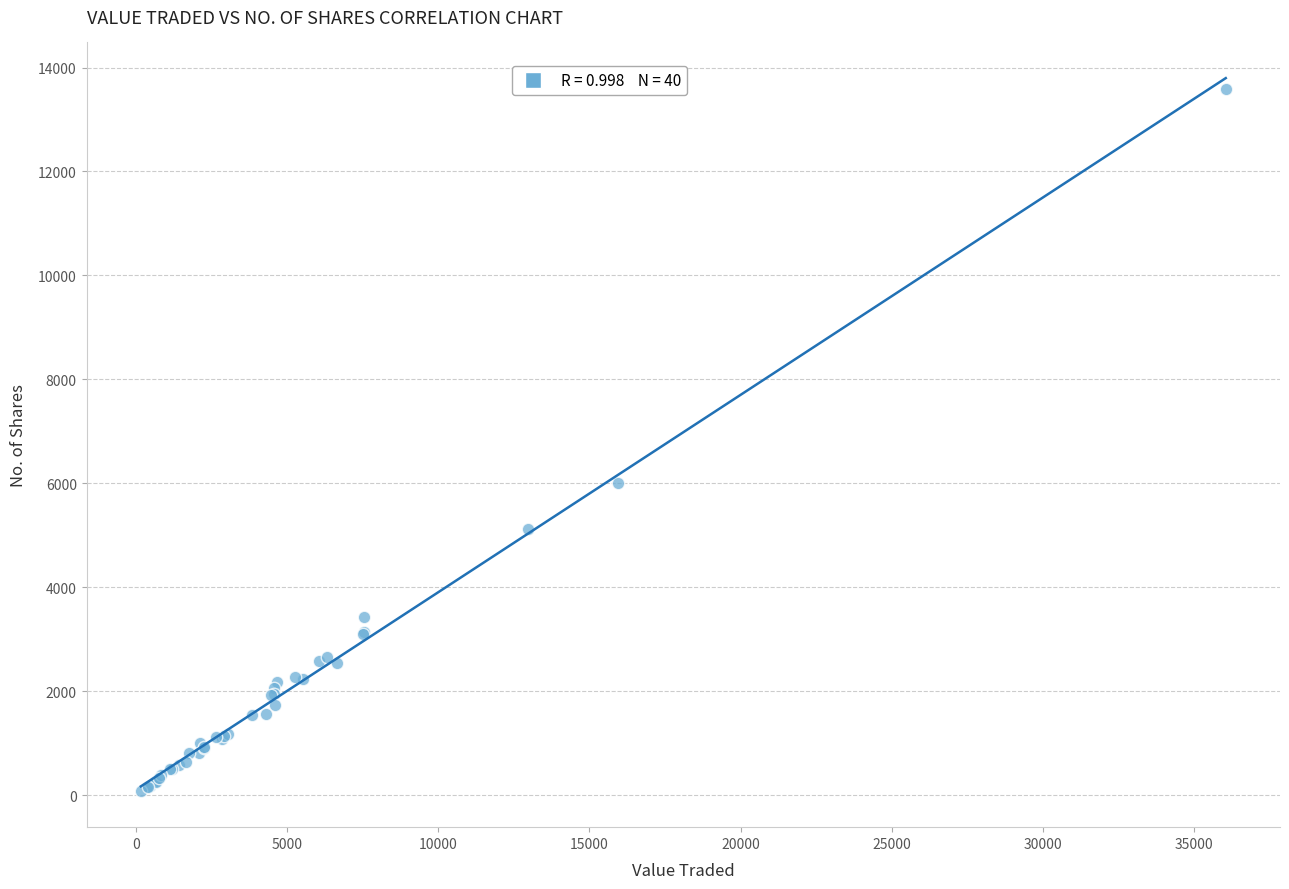

What Y value in the scatter plot is closest to 6832?

6005